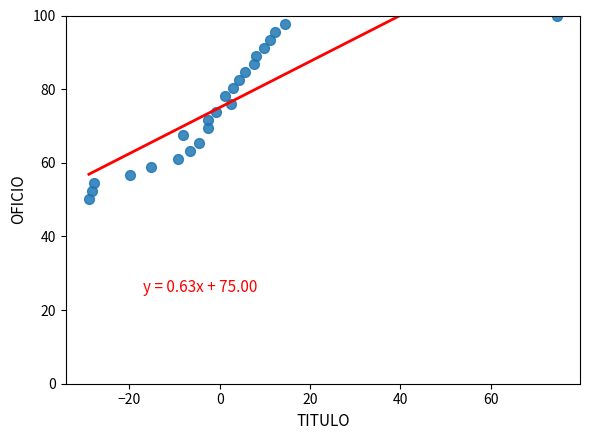

What is the range of Y values (max minus min)?

49.8